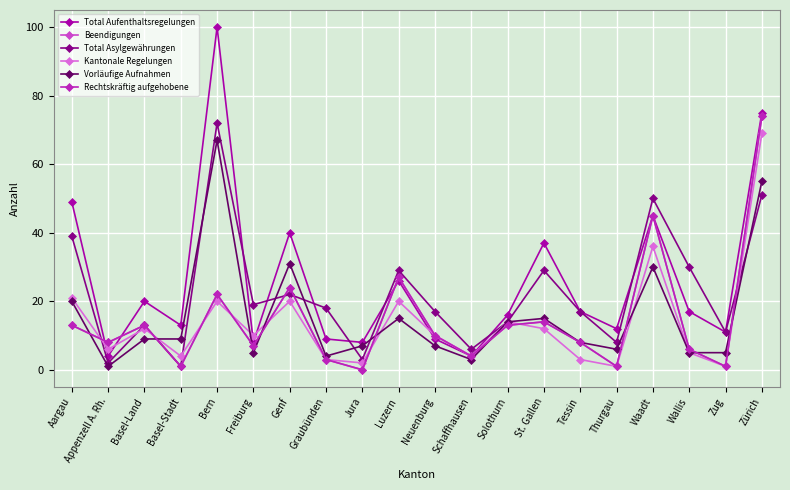

What is the difference between the Rechtskräftig aufgehobene values at Appenzell A. Rh. and Zug?

7